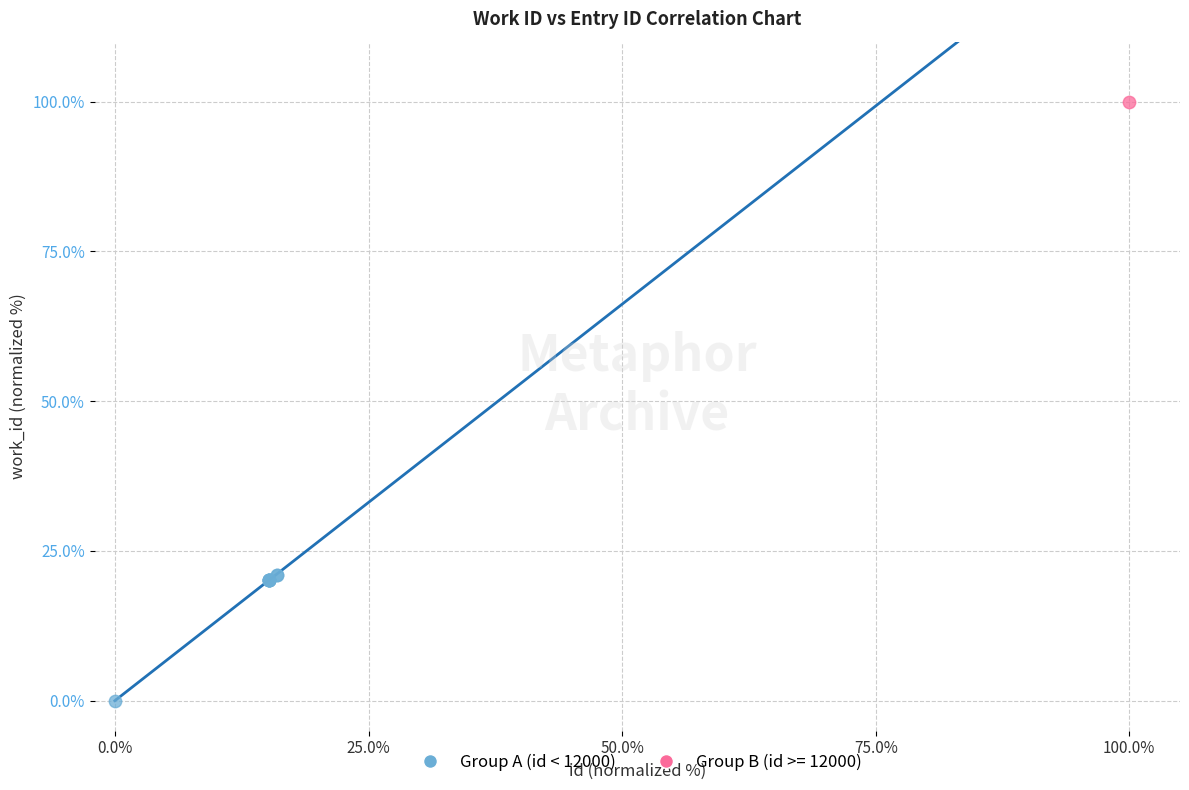

What are all the series names shown in the legend?

Group A (id < 12000), Group B (id >= 12000)